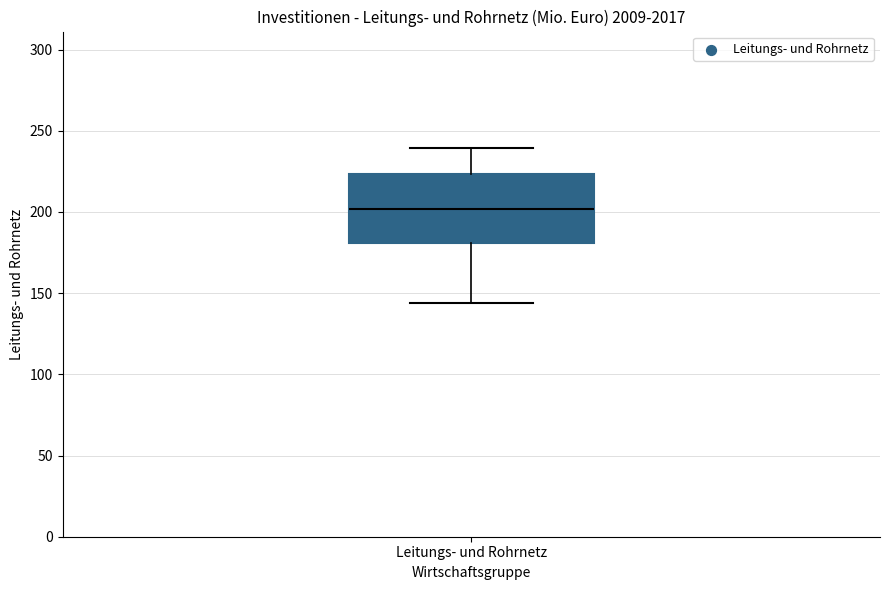

Read this box plot against the y-axis: the position of the median line, the range covered by the box, and the ends of both whiskers. The values are not printed on the chart, so give them approximately, as read against the axis.

median 200, box 180 to 225, whiskers 145 to 240